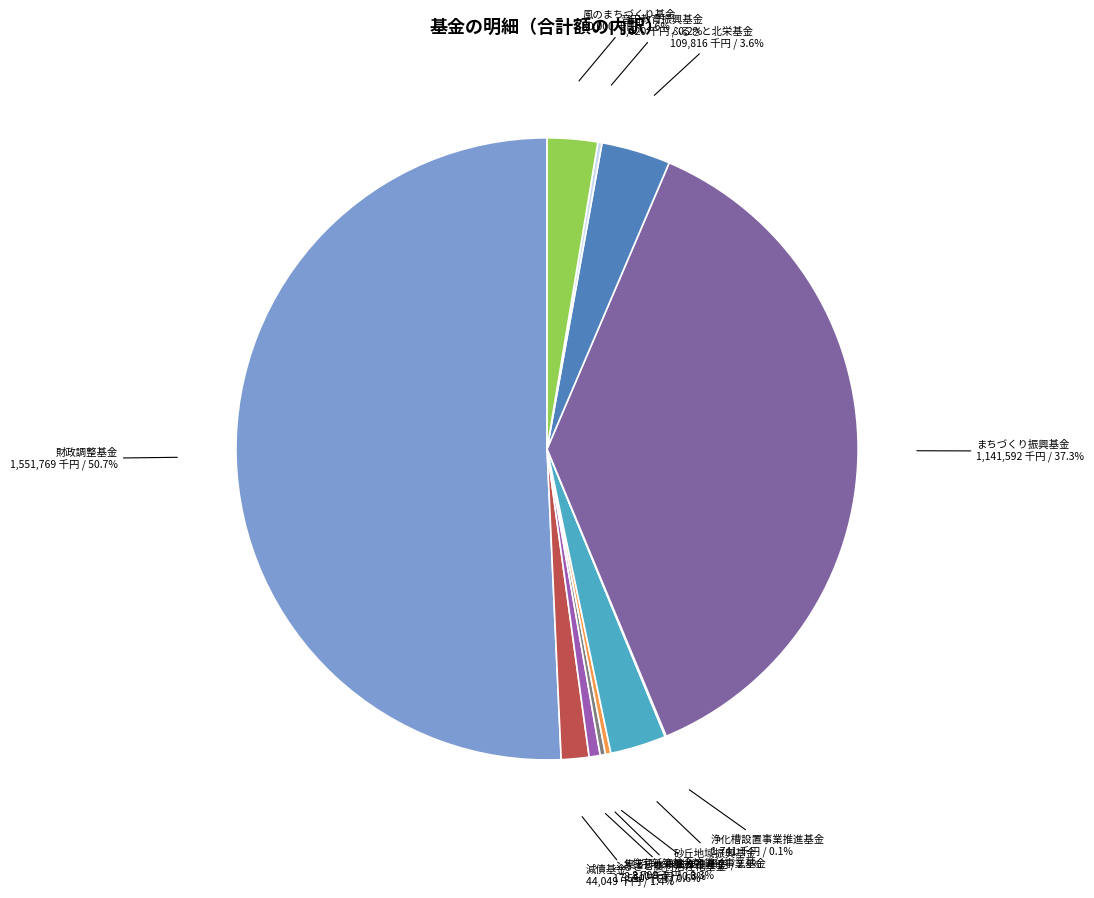

What is the majority slice?

財政調整基金